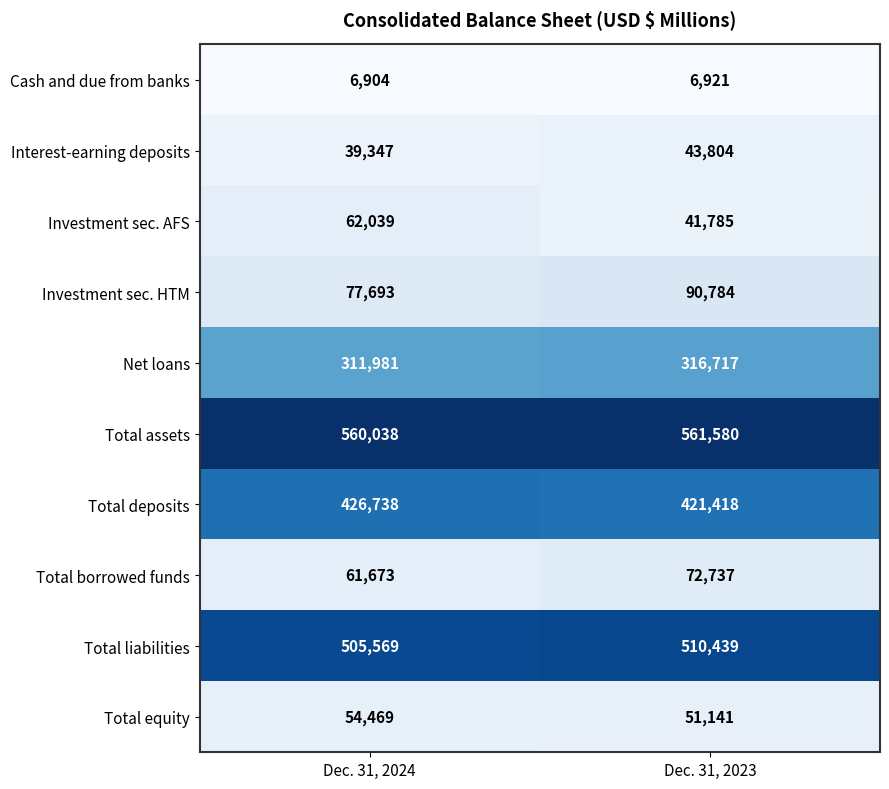

Which label corresponds to the largest value in the chart?

Dec. 31, 2023